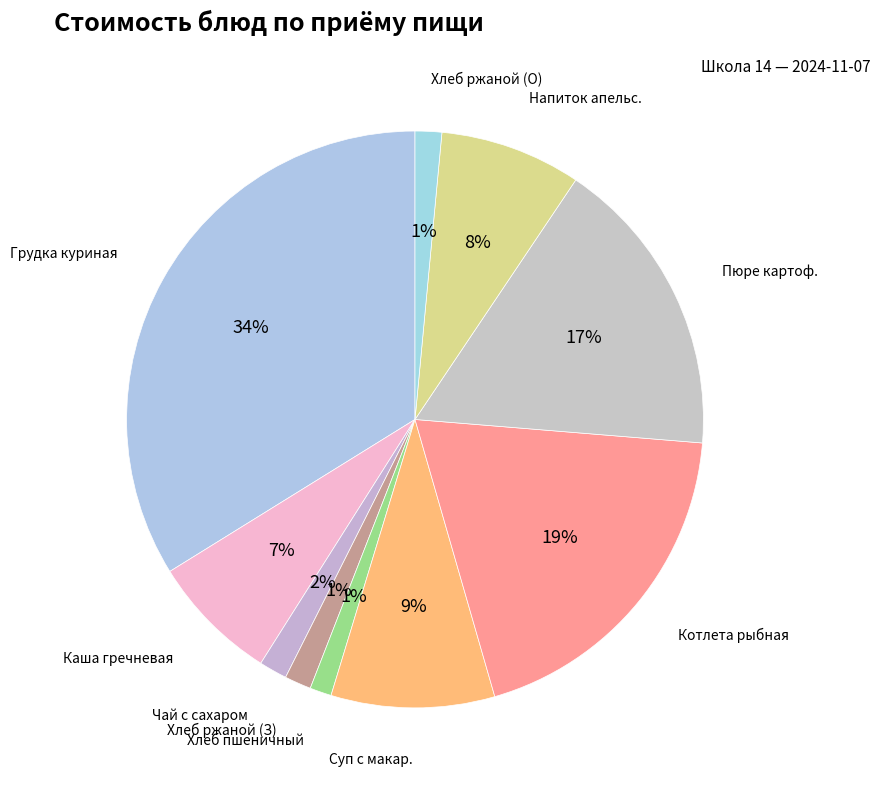

Do Котлета рыбная and Хлеб ржаной (З) together represent more than half of the pie?

No